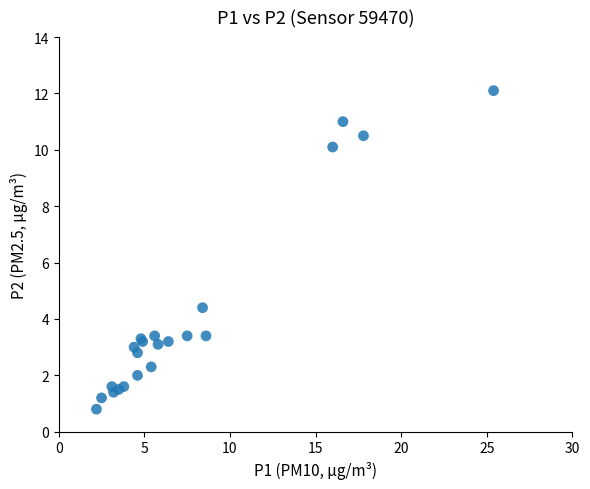

What Y value in the scatter plot is closest to 6?

4.4